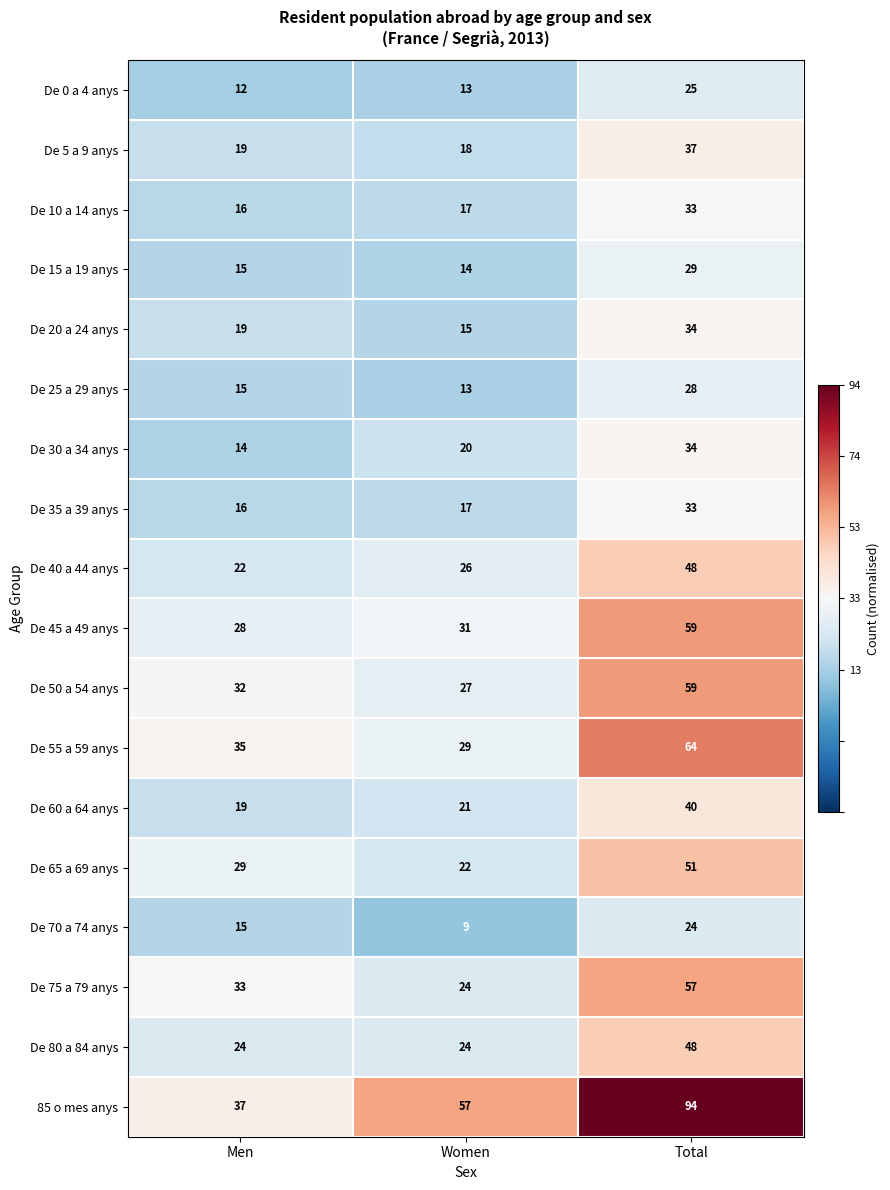

Read the De 80 a 84 anys value at Total.

48